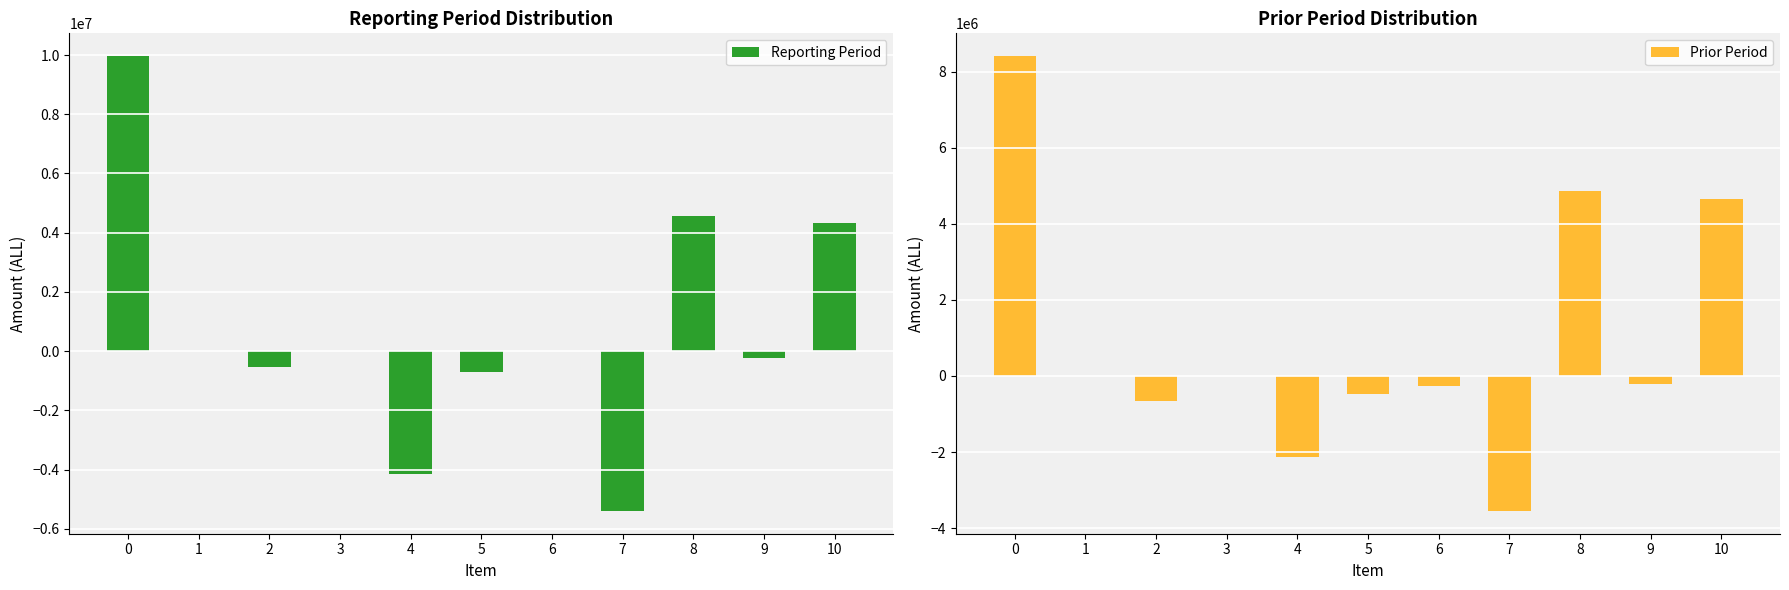

Is the value of Reporting Period at 10 greater than the value of Prior Period at 8?

No